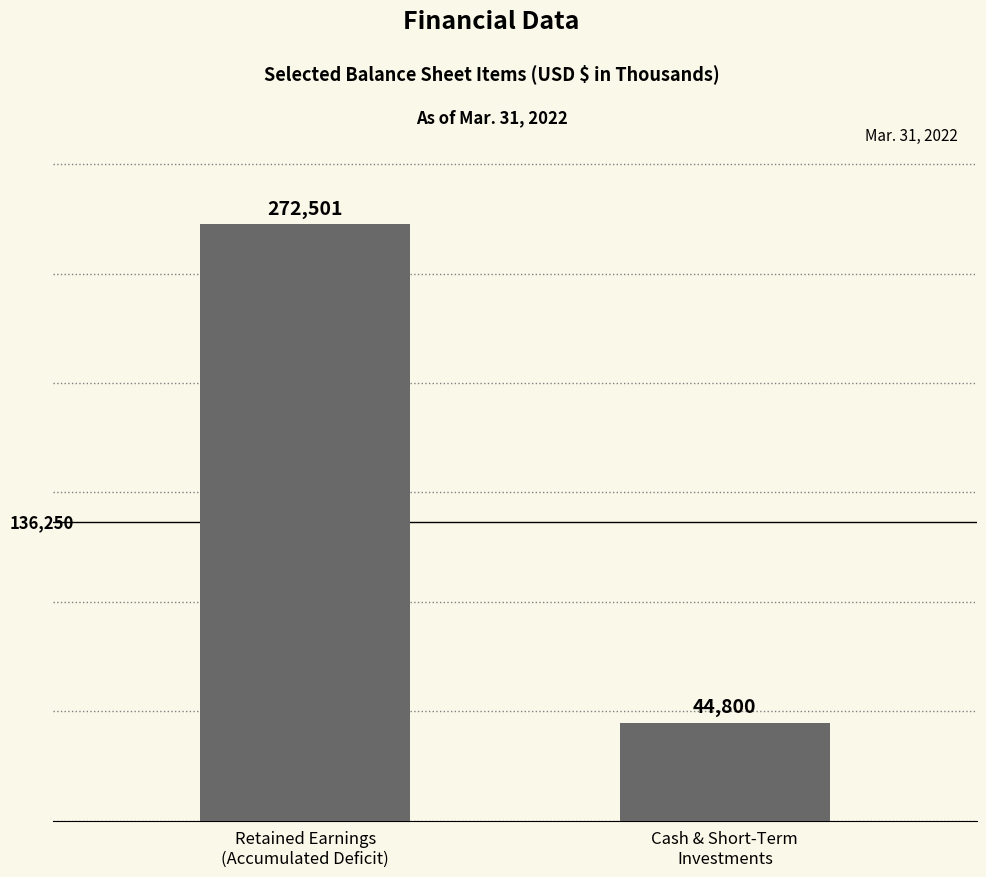

What is the label of the 2nd bar from the right?

Retained Earnings
(Accumulated Deficit)